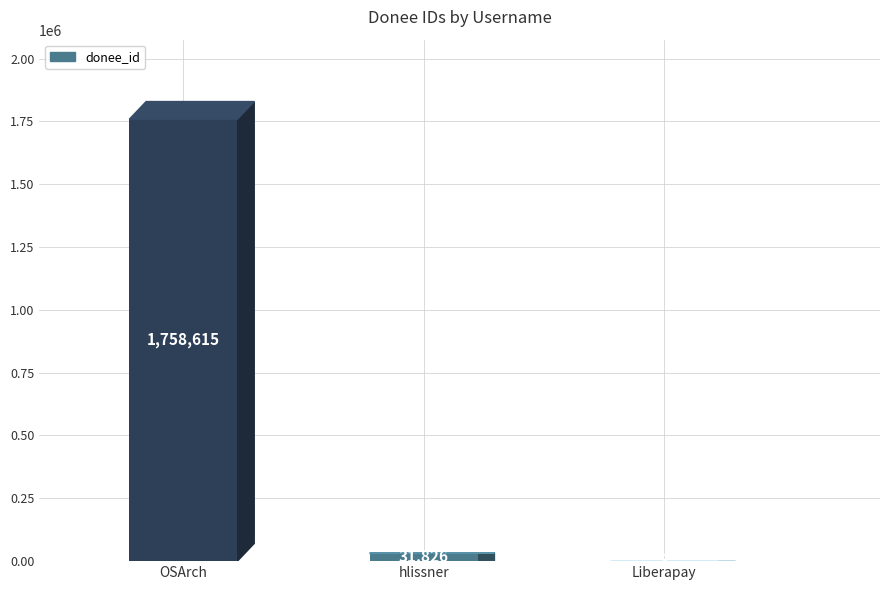

True or false: the data shows 3 at Liberapay.

True